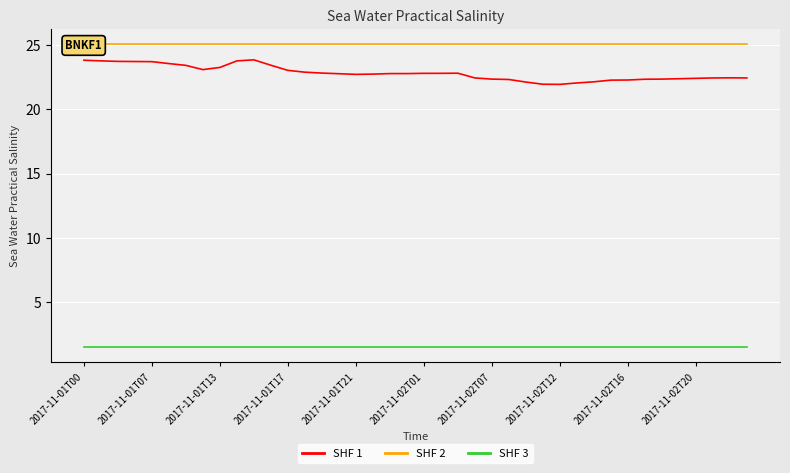

Read the SHF 2 value at 15.

25.1